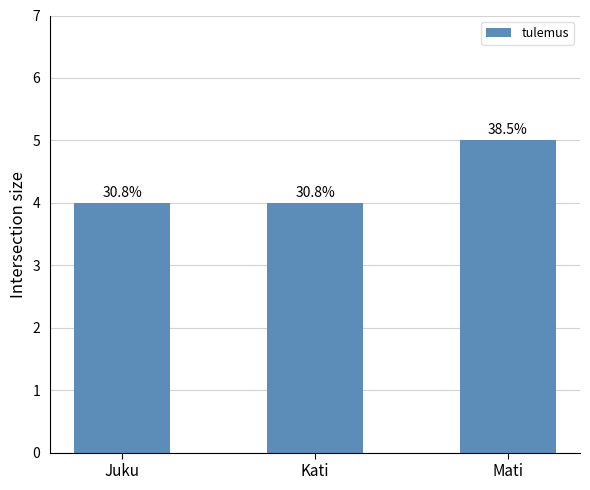

What is the smallest value displayed?

4